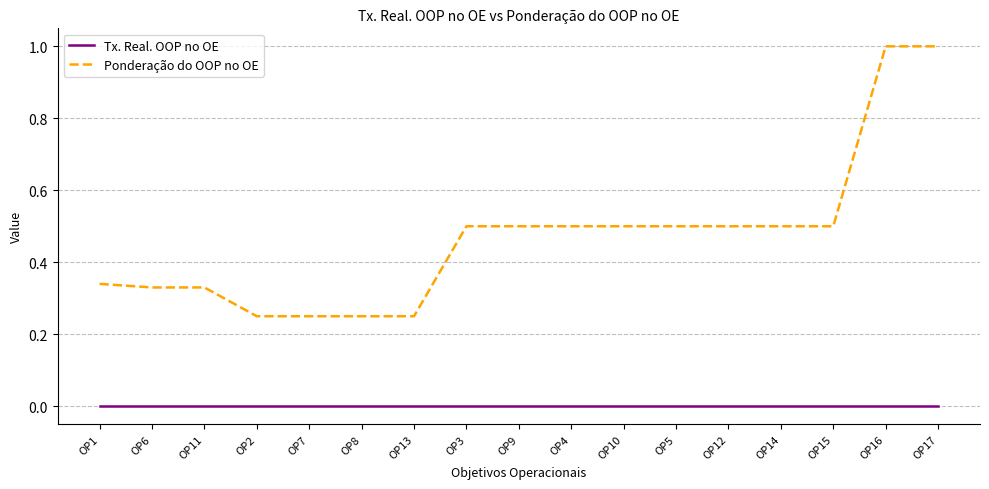

Between OP15 and OP16, which series saw the biggest shift?

Ponderação do OOP no OE